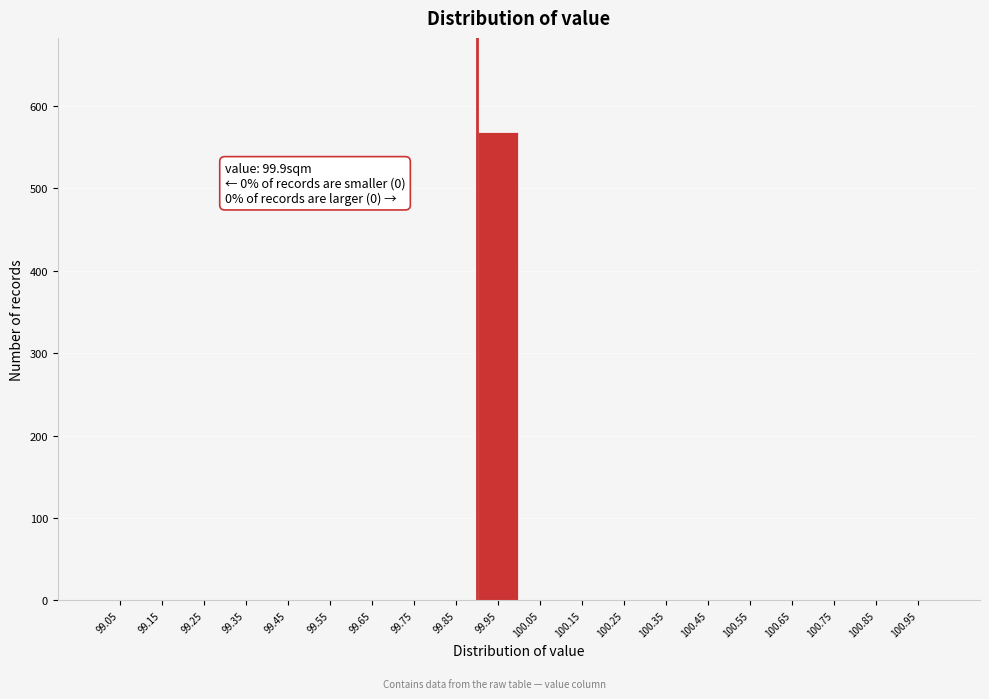

Over which range of the x-axis is the bar tallest?

99.9 to 100.0